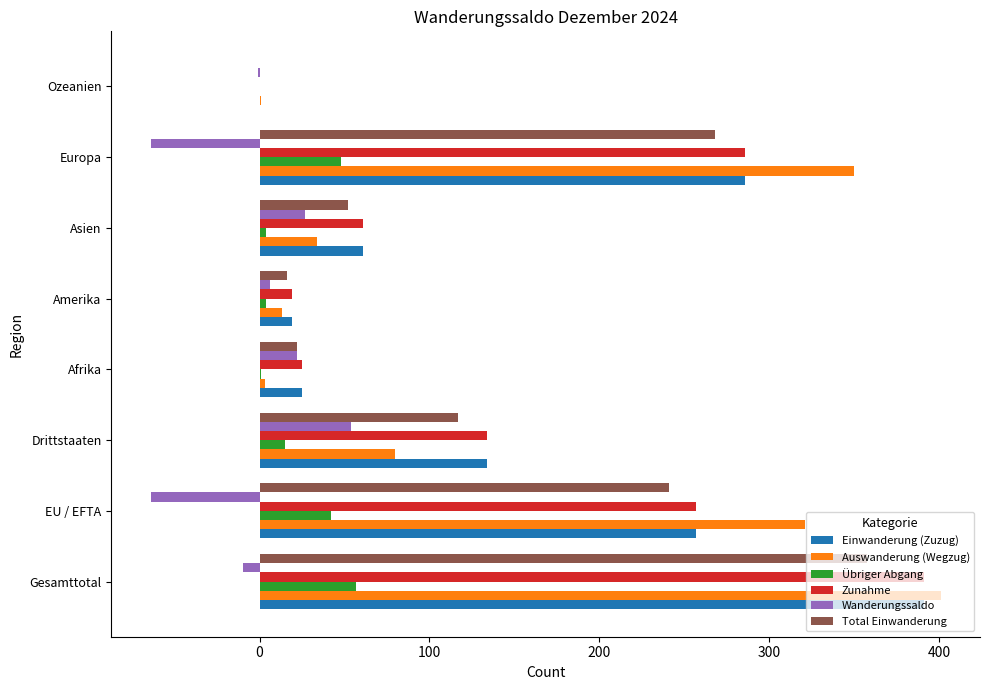

What are all the series names shown in the legend?

Einwanderung (Zuzug), Auswanderung (Wegzug), Übriger Abgang, Zunahme, Wanderungssaldo, Total Einwanderung